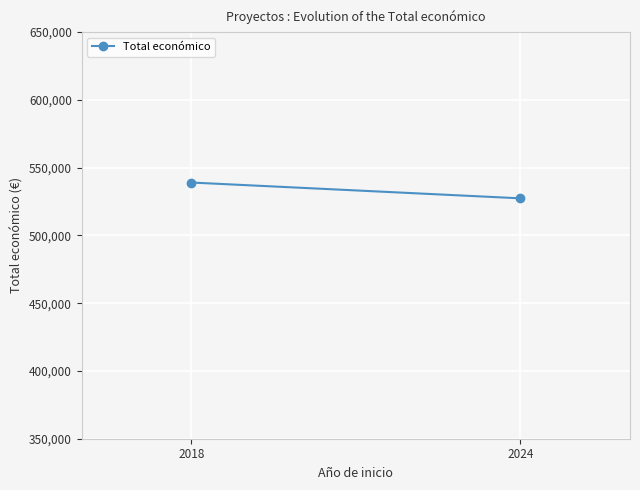

The value at 2024 is 289533.0. True or false?

False